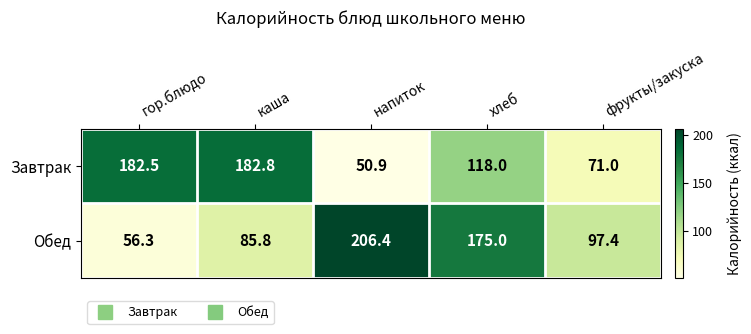

Which category has the lowest value across all series?

напиток